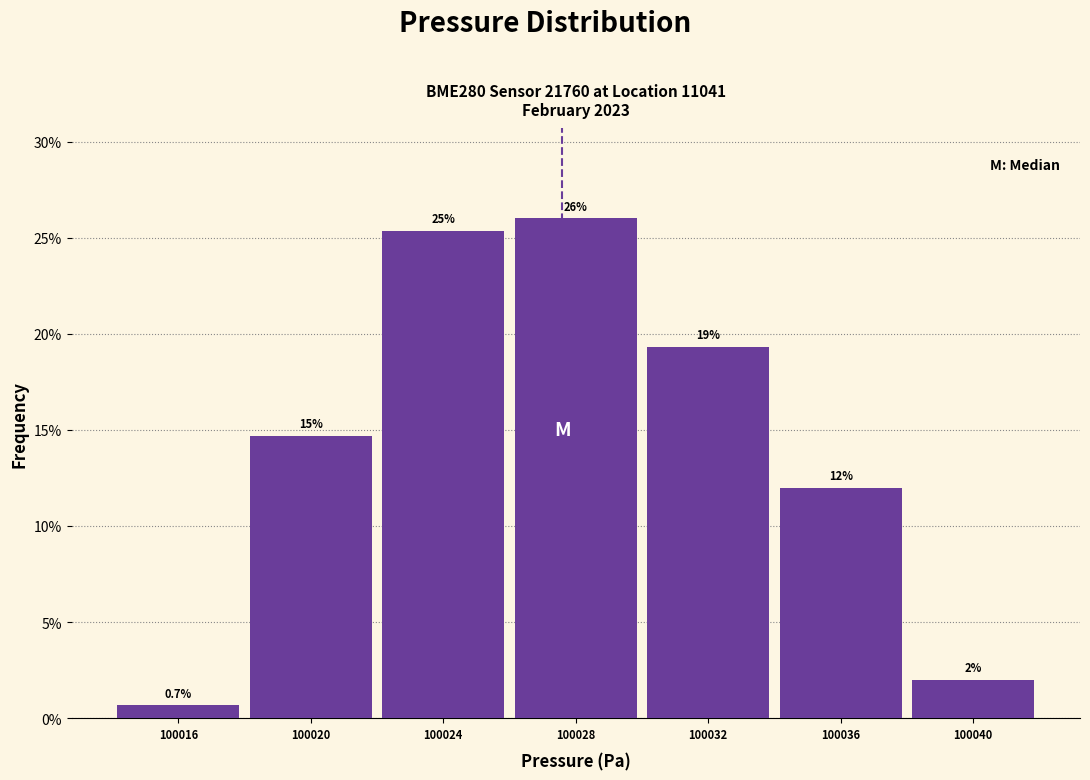

Reading right to left, extract all data points from this chart.

2.0	12.0	19.3	26.0	25.3	14.7	0.7